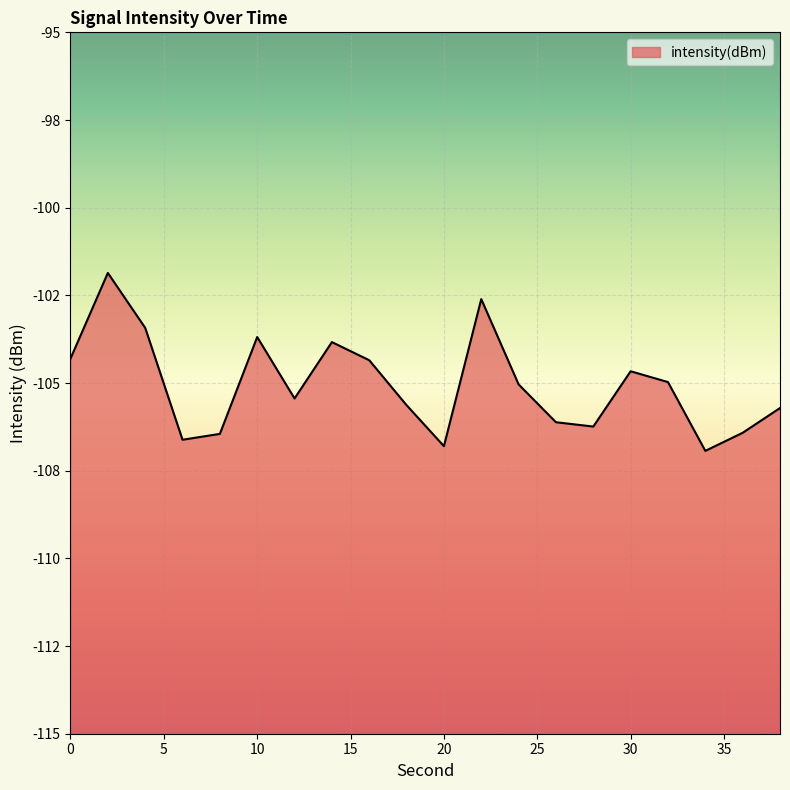

List the labels in order of value, smallest first.

34, 20, 6, 8, 36, 28, 26, 38, 18, 12, 24, 32, 30, 16, 0, 14, 10, 4, 22, 2